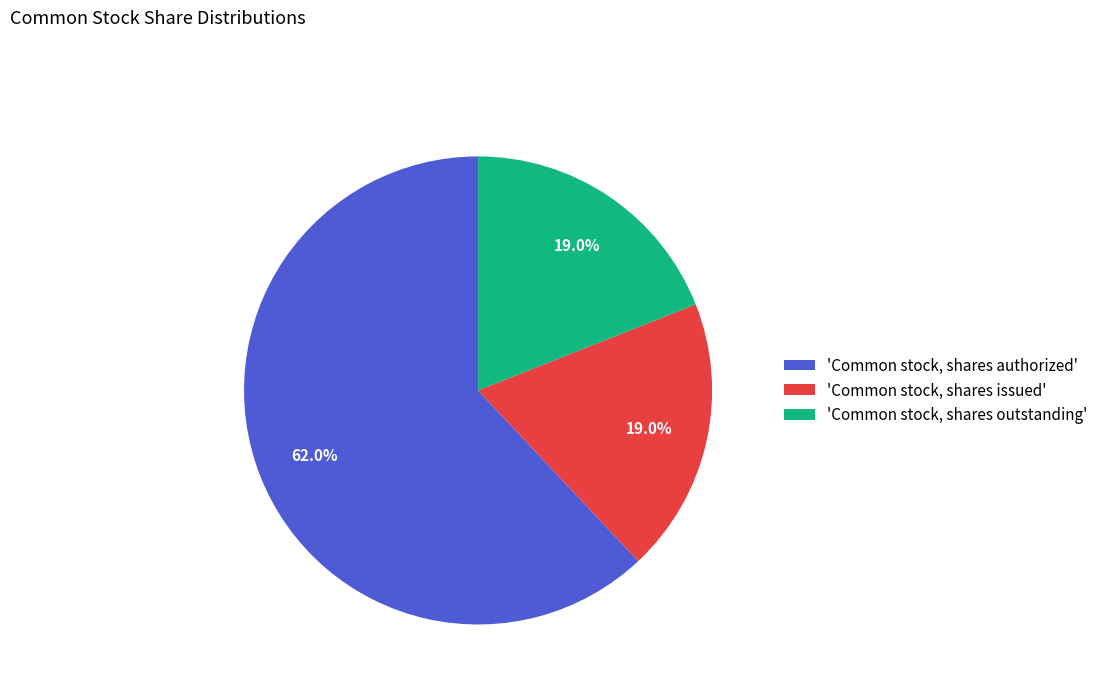

How many slices are in this pie chart?

3